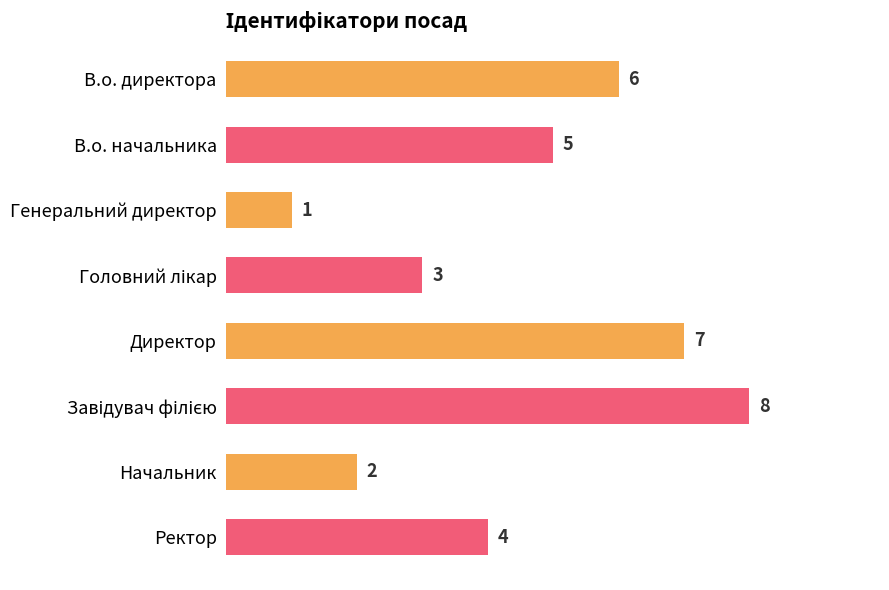

True or false: the data shows 1 at Начальник.

False